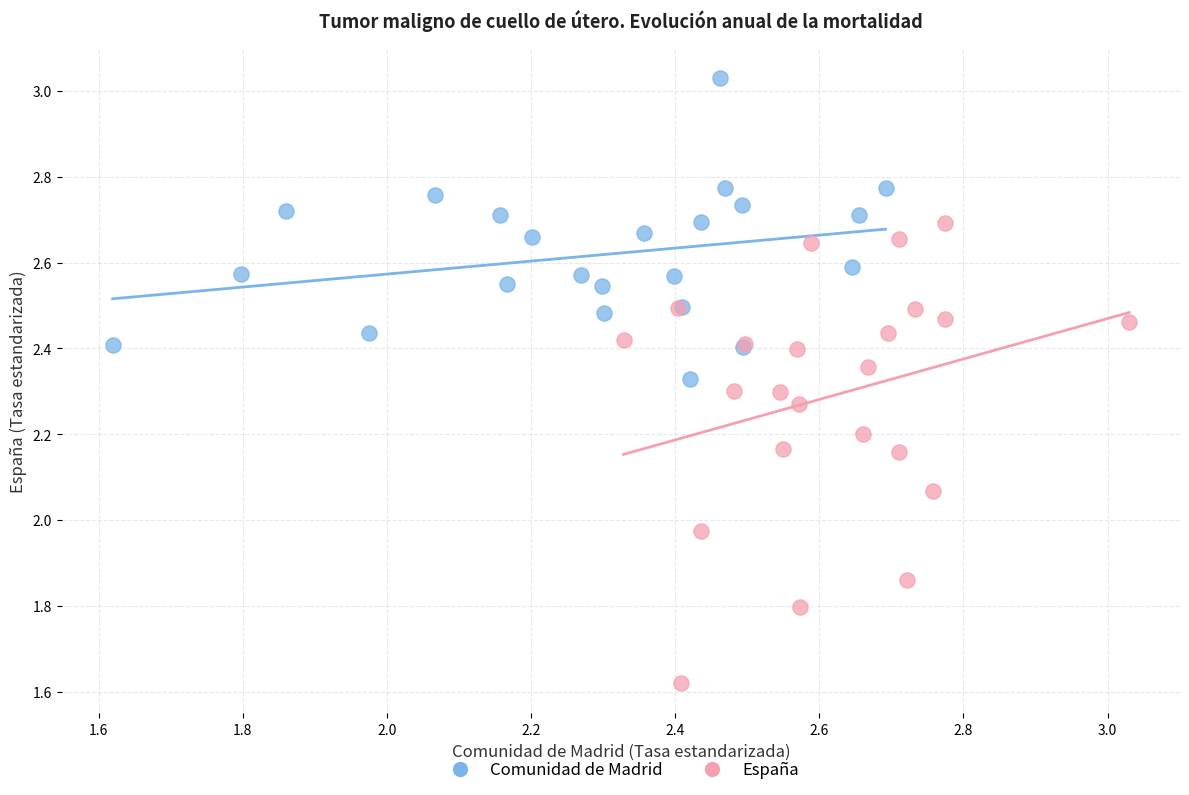

What are all the series names shown in the legend?

Comunidad de Madrid, España